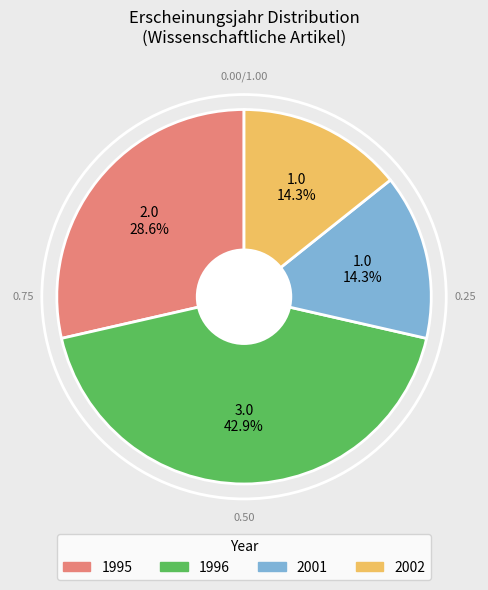

Count the number of slices in the pie.

4